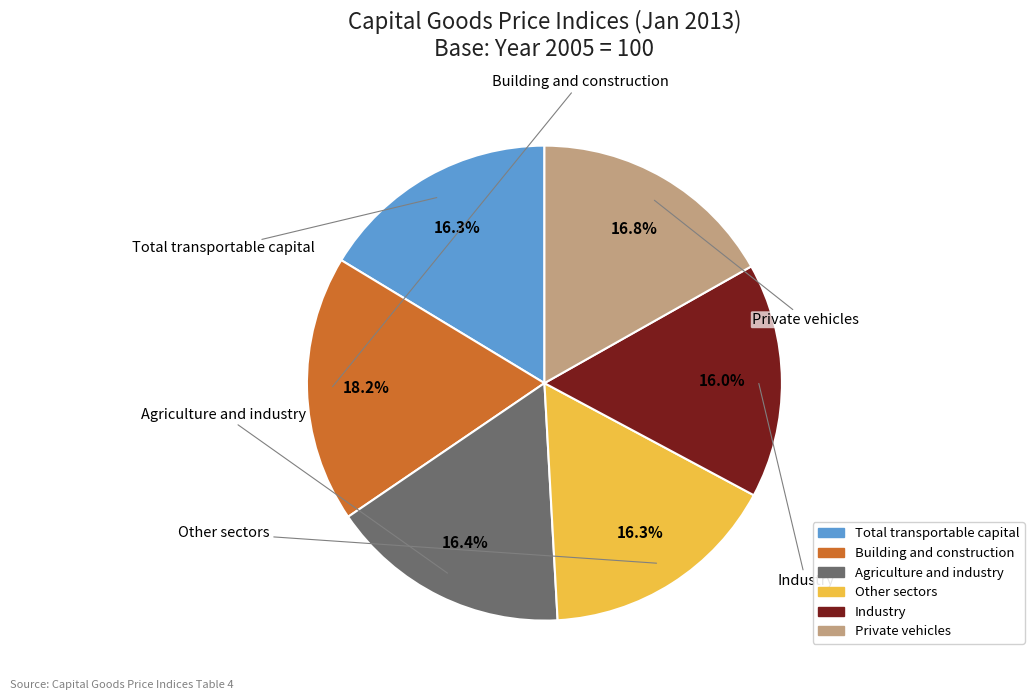

The Total transportable capital slice represents 16% of the pie. True or false?

True